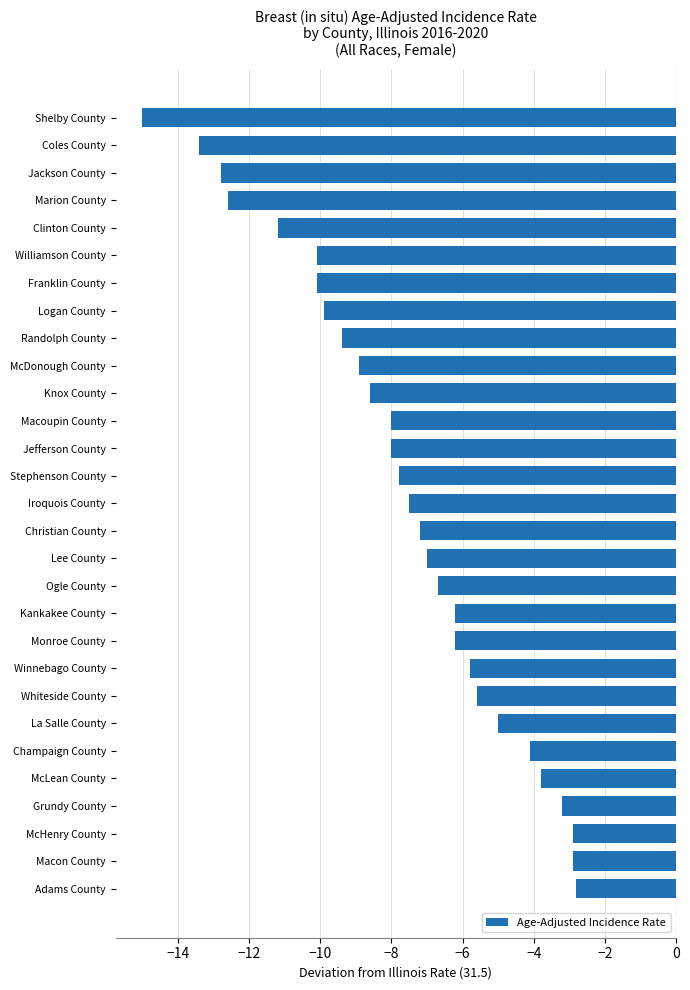

Reading top to bottom, what are all the values shown in this chart?

-15.0	-13.4	-12.8	-12.6	-11.2	-10.1	-10.1	-9.9	-9.4	-8.9	-8.6	-8.0	-8.0	-7.8	-7.5	-7.2	-7.0	-6.7	-6.2	-6.2	-5.8	-5.6	-5.0	-4.1	-3.8	-3.2	-2.9	-2.9	-2.8